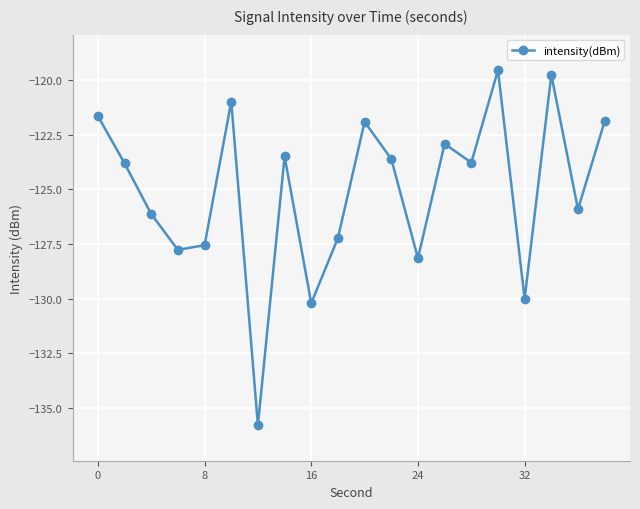

Reading left to right, list all the values displayed in this chart.

-121.6	-123.8	-126.1	-127.8	-127.6	-121.0	-135.8	-123.5	-130.2	-127.2	-121.9	-123.6	-128.1	-122.9	-123.8	-119.5	-130.0	-119.8	-125.9	-121.9